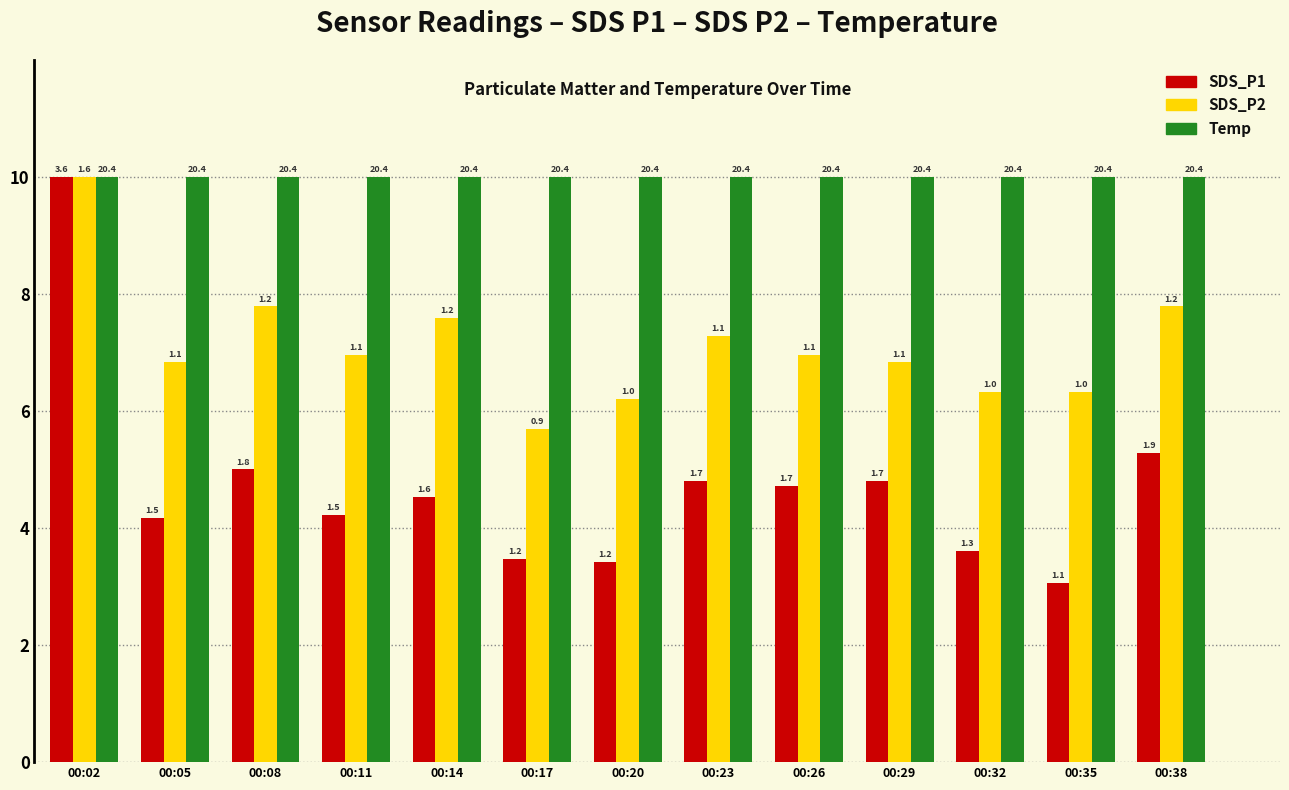

At which category is the sum across all series the highest?

00:02